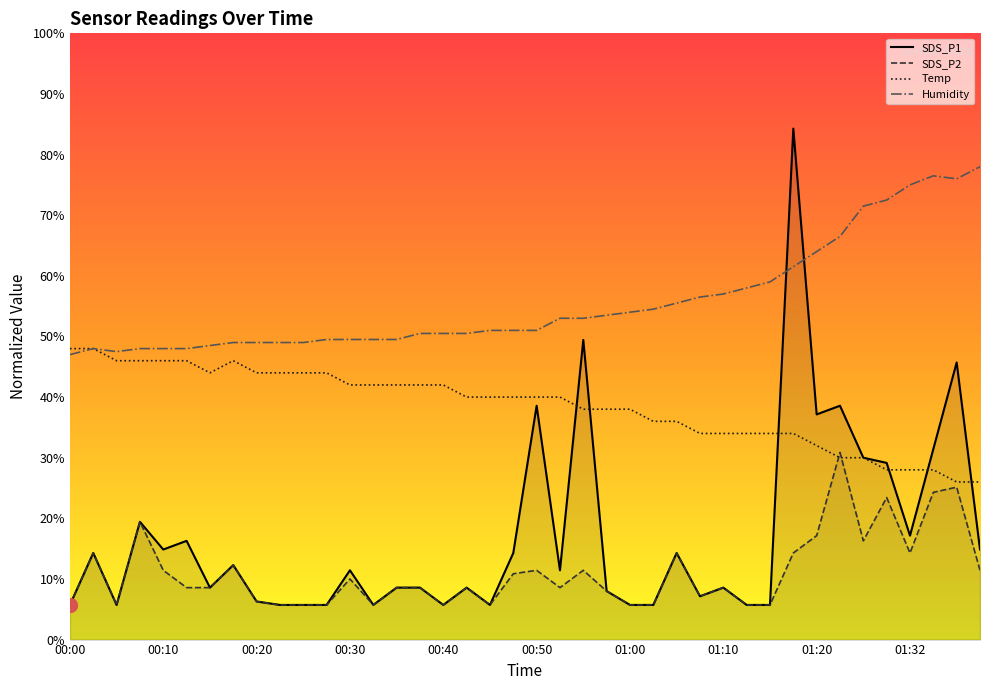

In Temp, how many points are lower than both neighbors (excluding endpoints)?

1